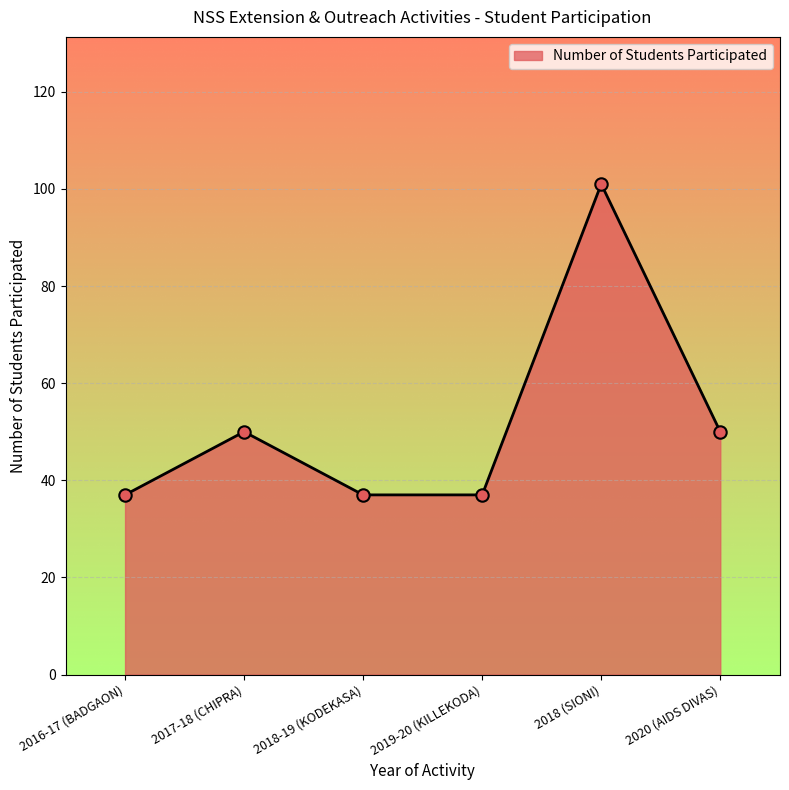

What is the change in value from 2017-18 (CHIPRA) to 2019-20 (KILLEKODA)?

-13